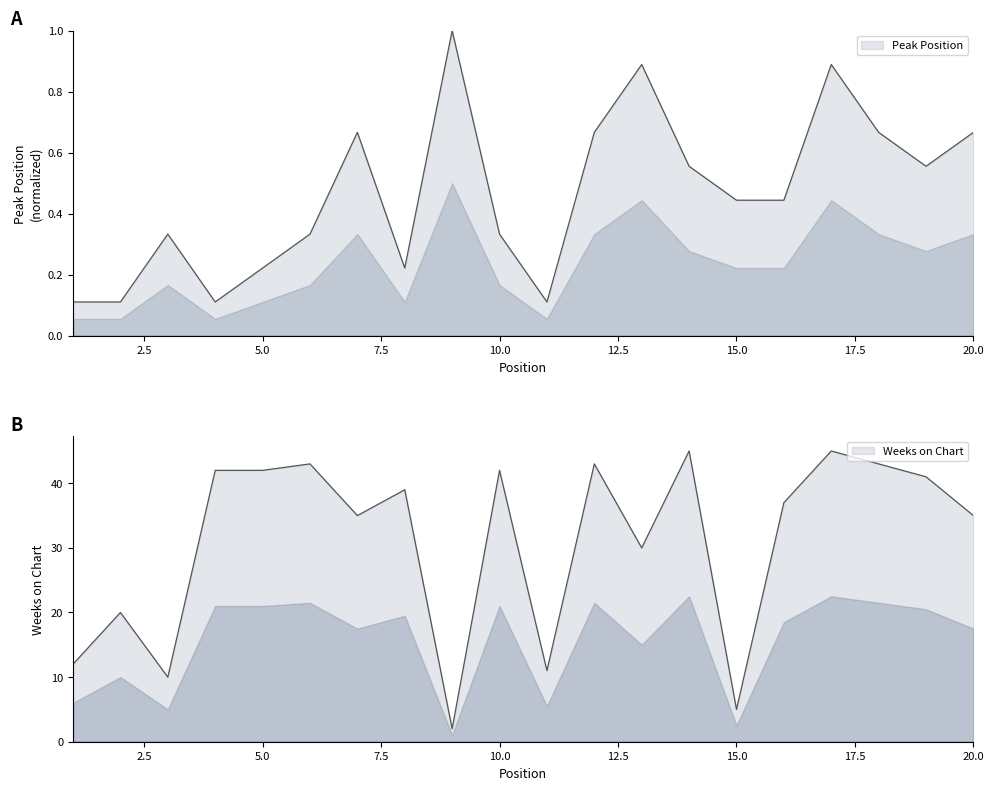

True or false: Weeks on Chart and Peak Position intersect in this chart.

False